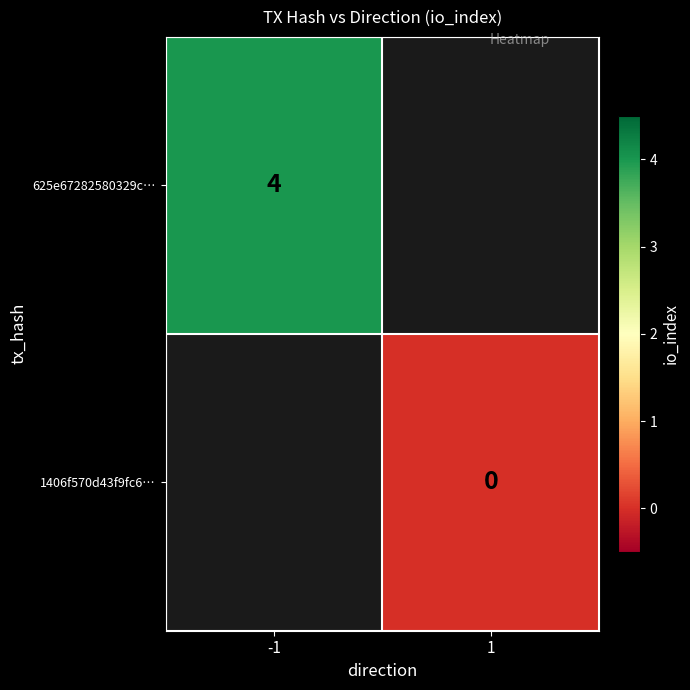

At how many categories does at least one series exceed 1?

1